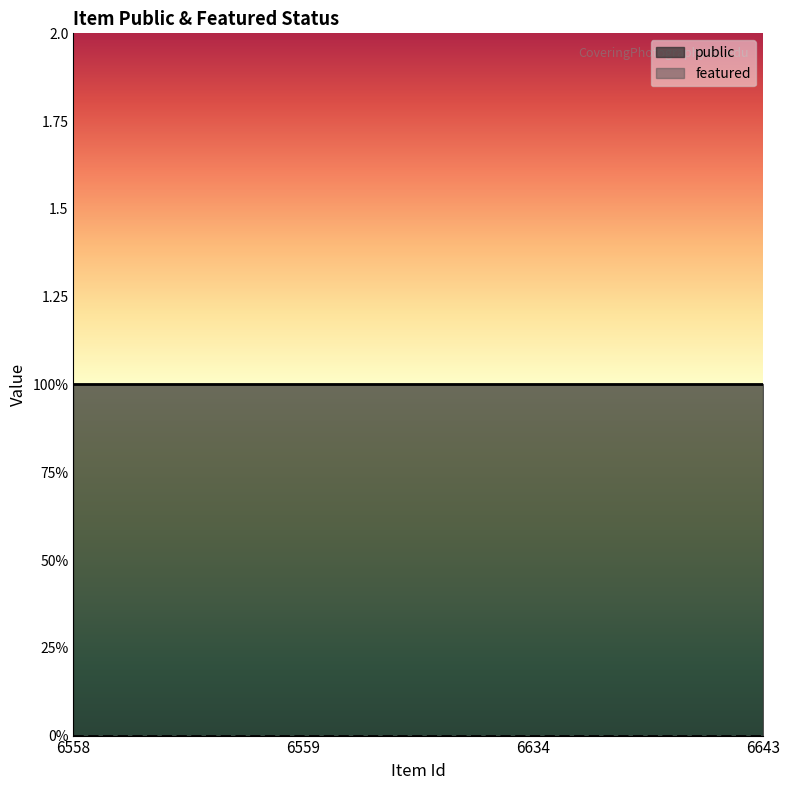

List the series in order of their overall mean, lowest first.

featured, public